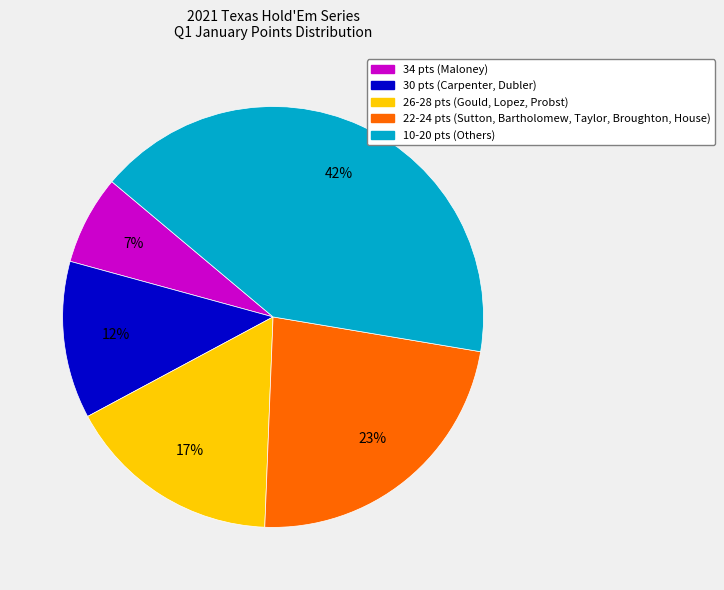

Is there any slice that represents more than half of the pie?

No